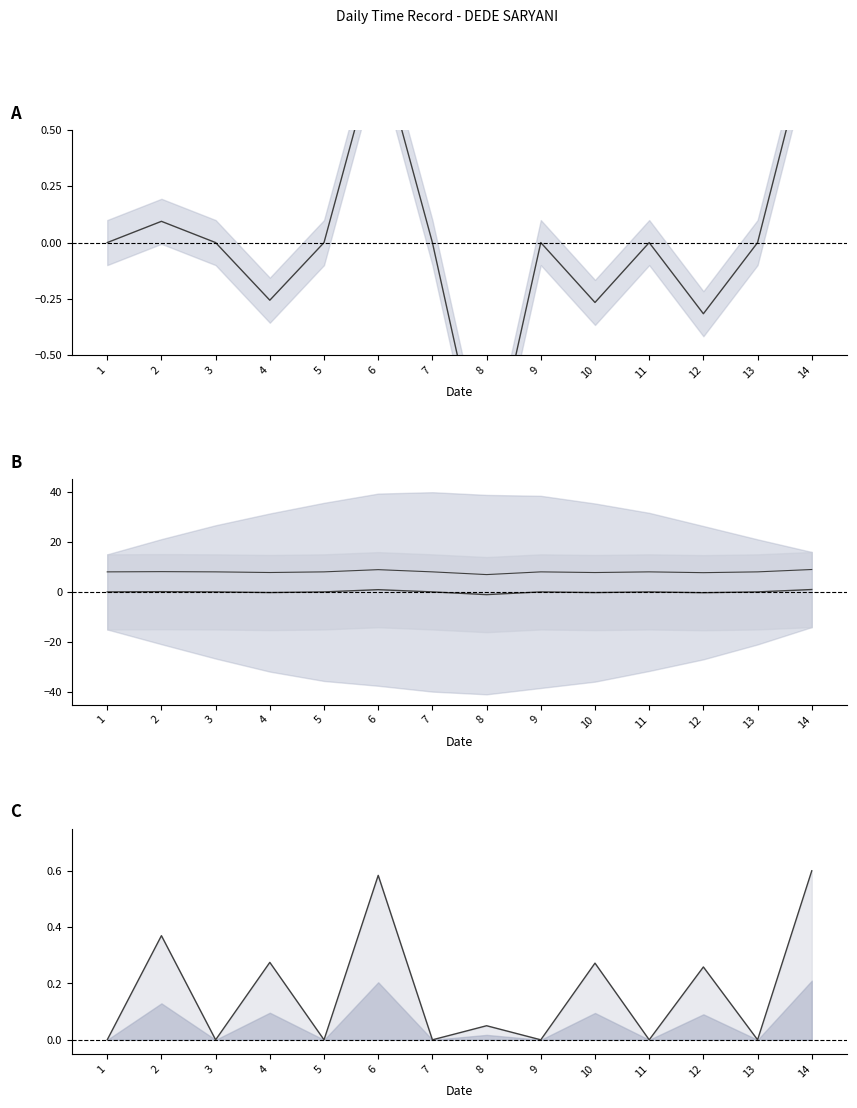

At which label does Mean reach its minimum?

8